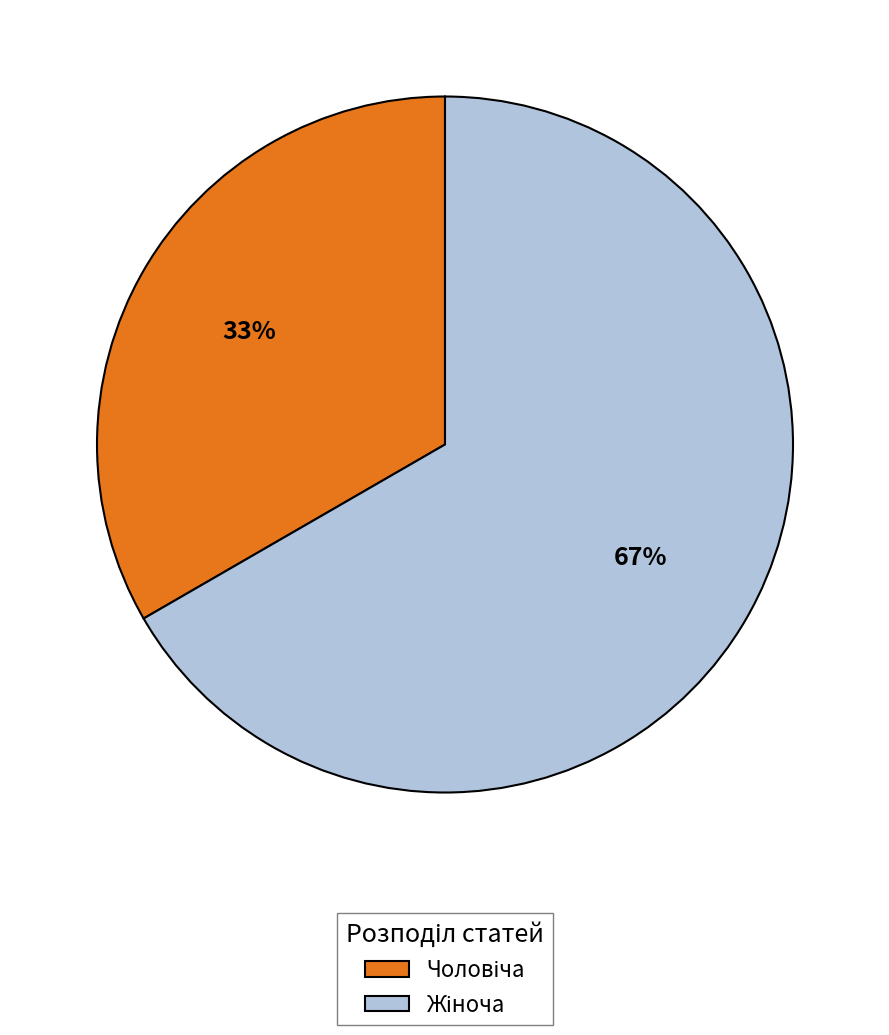

Is there any slice that represents more than half of the pie?

Yes